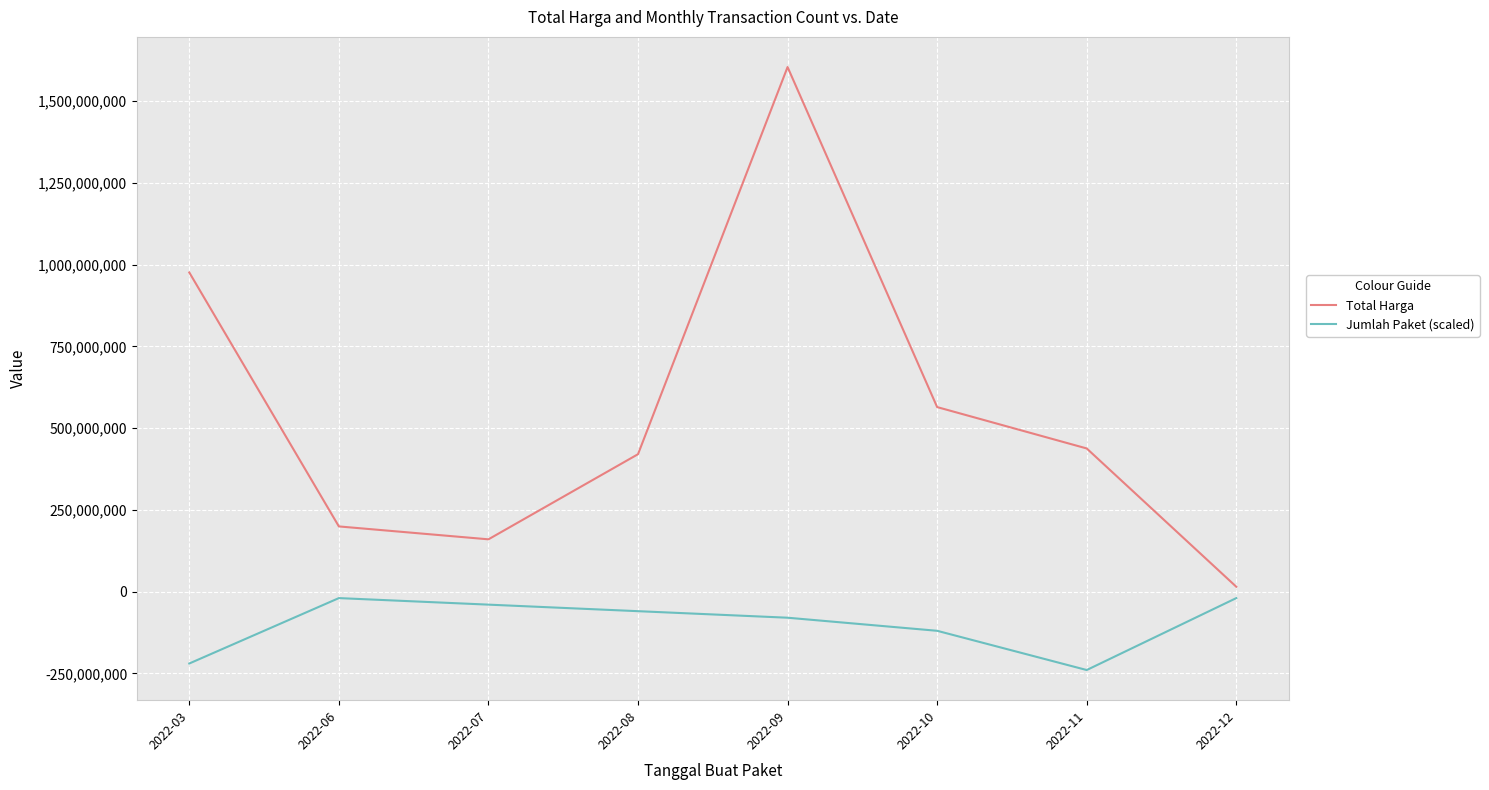

In Jumlah Paket (scaled), how many points are lower than both neighbors (excluding endpoints)?

1